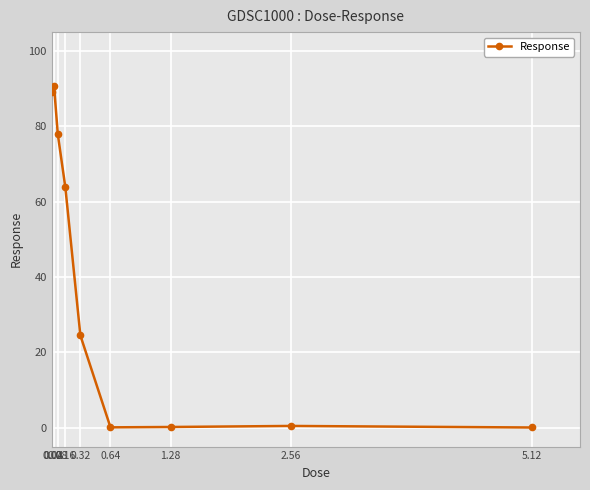

What is the average value?

38.5